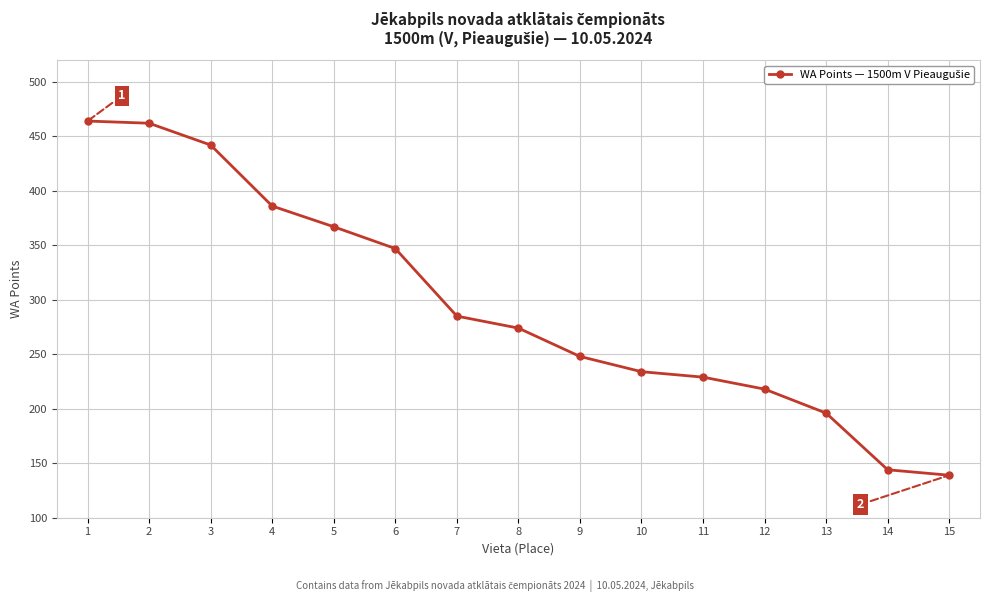

Reading left to right, what are all the values shown in this chart?

464	462	442	386	367	347	285	274	248	234	229	218	196	144	139